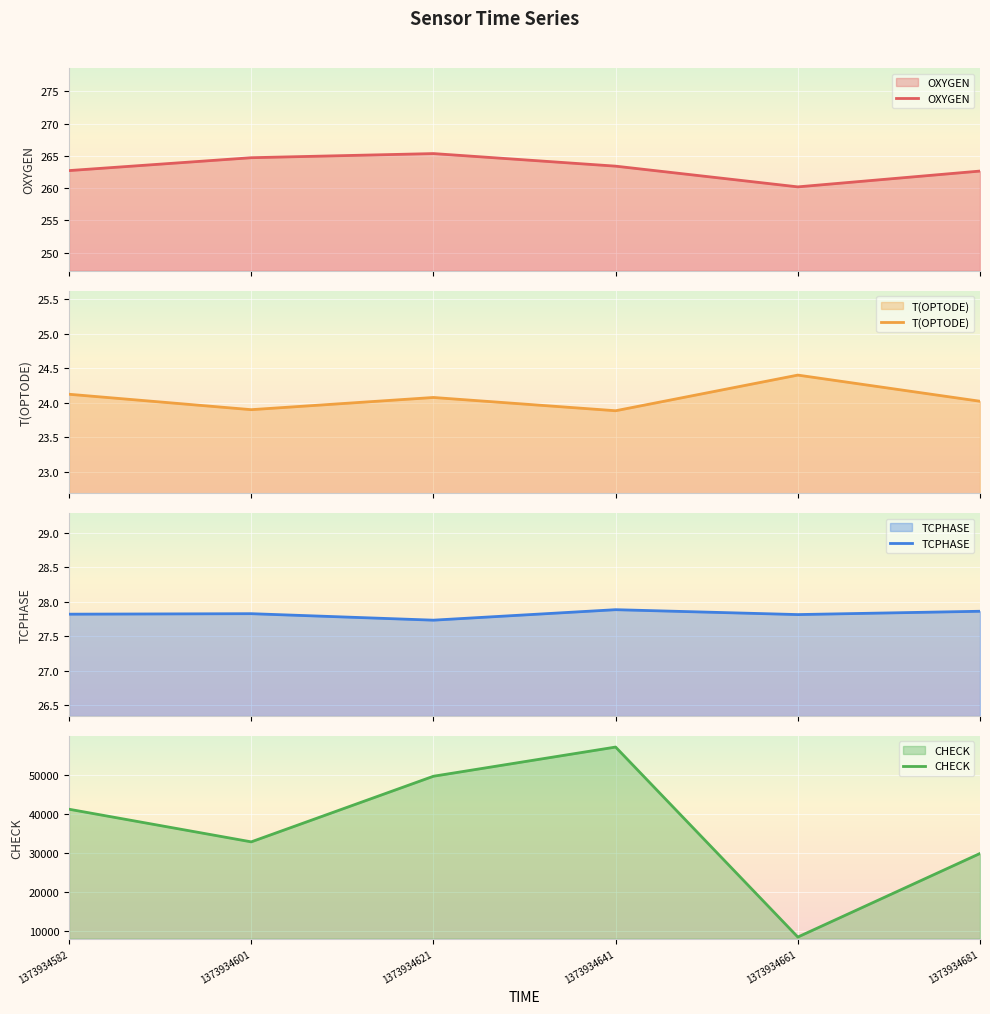

At which label does T(OPTODE) first exceed 24?

1373934582